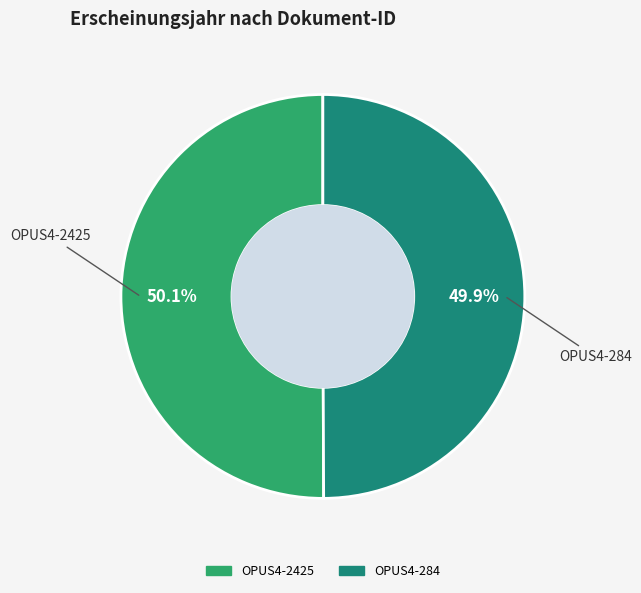

Is it true that OPUS4-2425 is 41% of the pie?

False